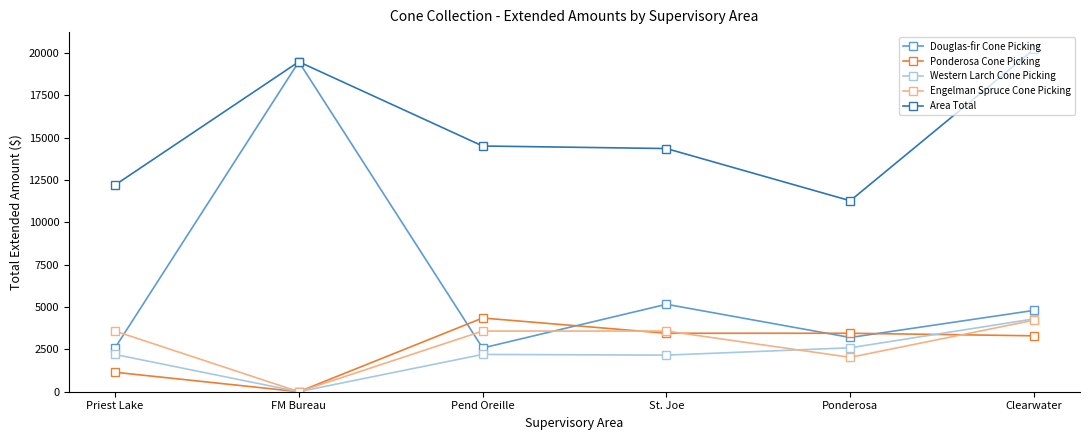

True or false: Engelman Spruce Cone Picking has more than 2 interior local peaks.

False